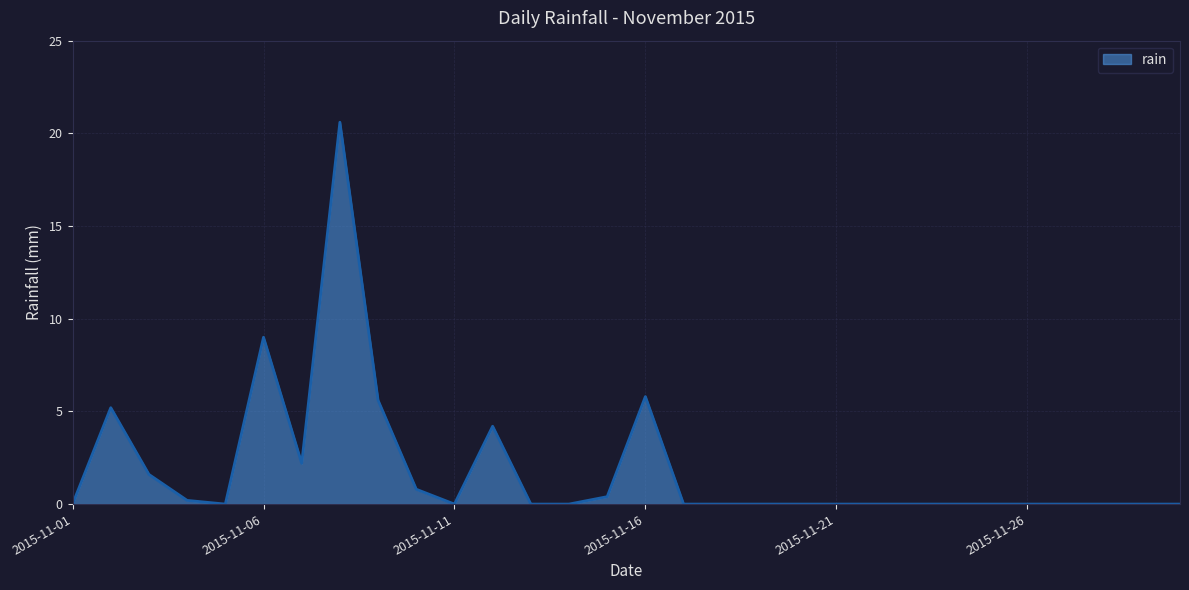

What is the greatest value displayed?

20.6